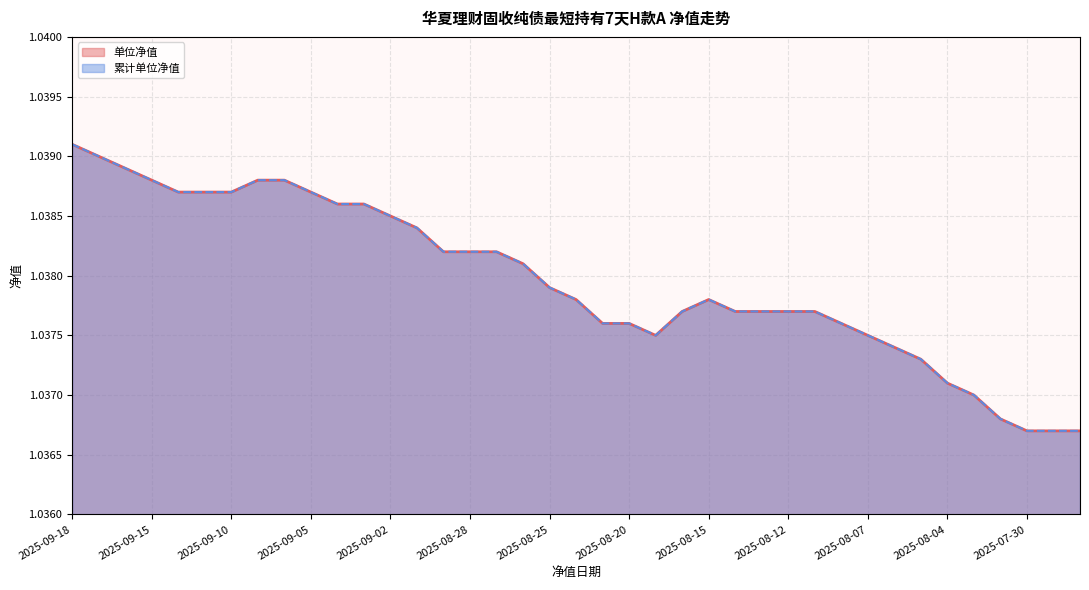

What is the maximum value for 累计单位净值?

1.0